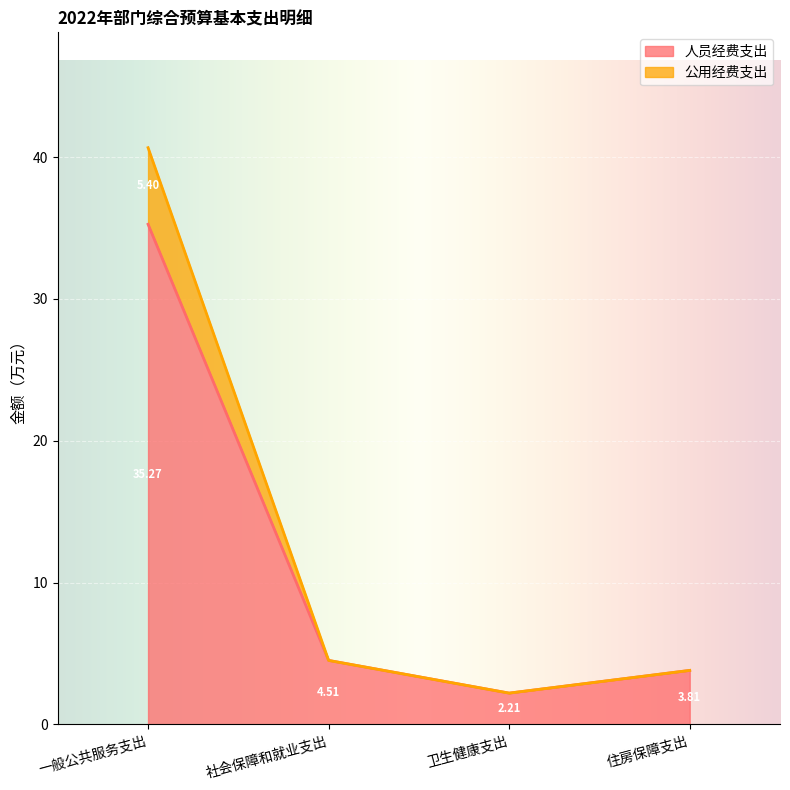

What is the difference between the second highest and second lowest values in the 人员经费支出 series?

0.7